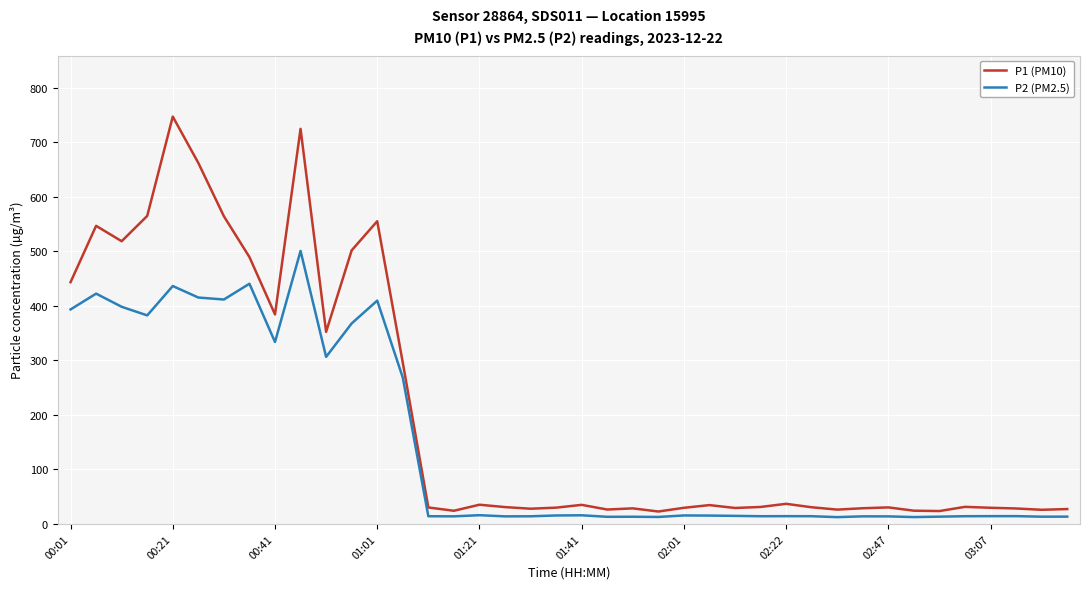

List the series in order of their overall mean, highest first.

P1 (PM10), P2 (PM2.5)